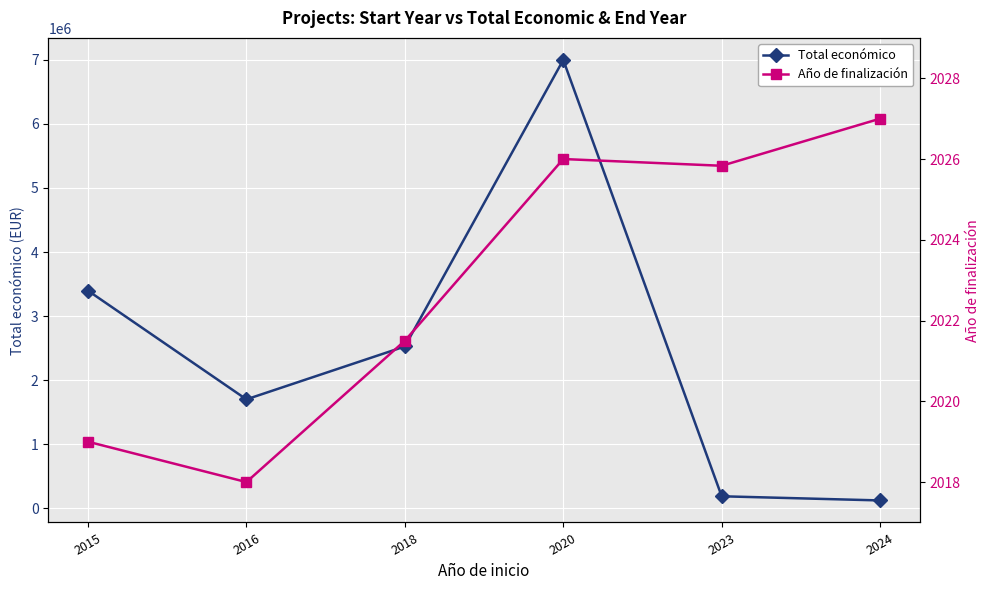

How many lines are shown in the chart?

2